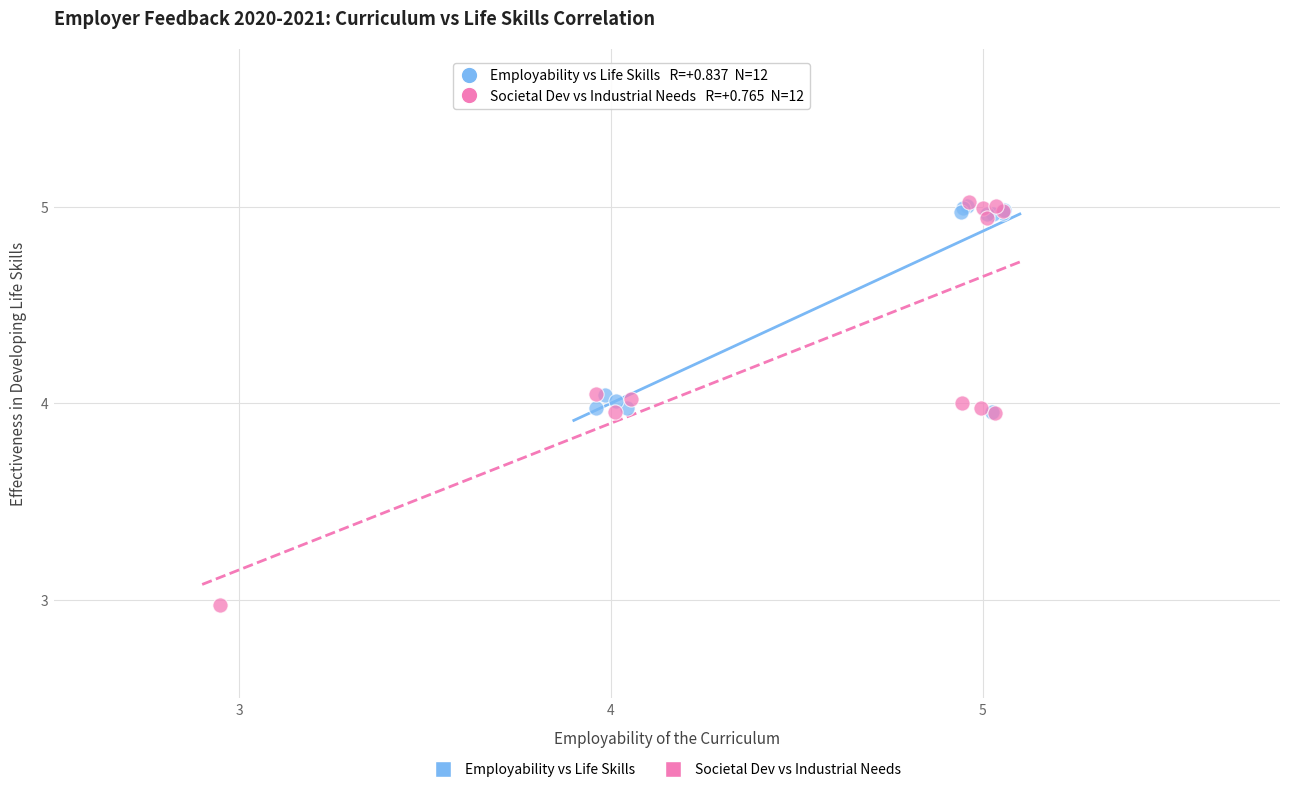

Which series has the largest Y range (max minus min)?

Societal Dev vs Industrial Needs